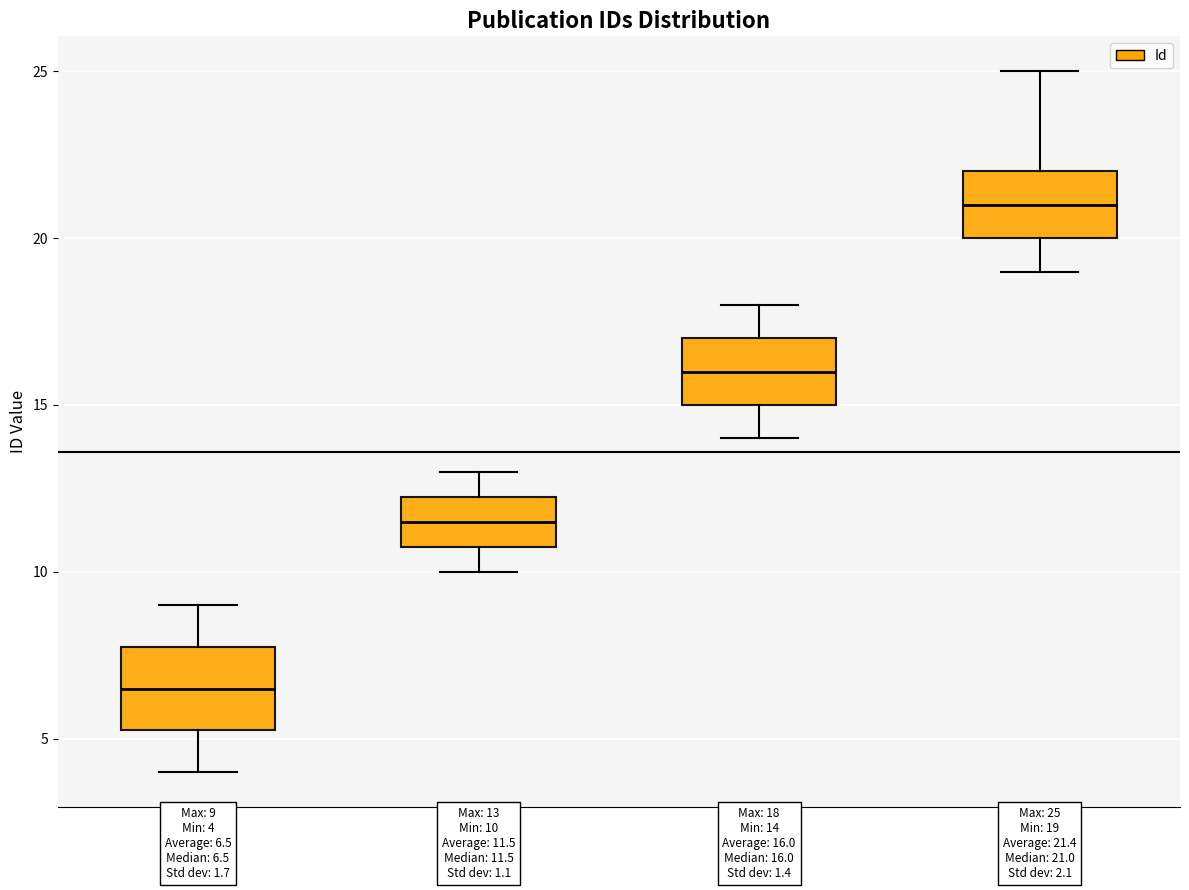

Which box has the highest median line?

19-25